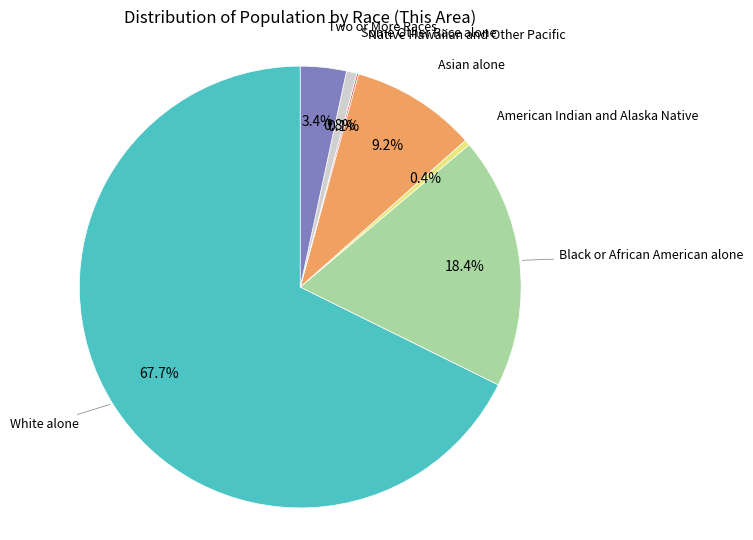

Is there a majority slice in this chart?

Yes